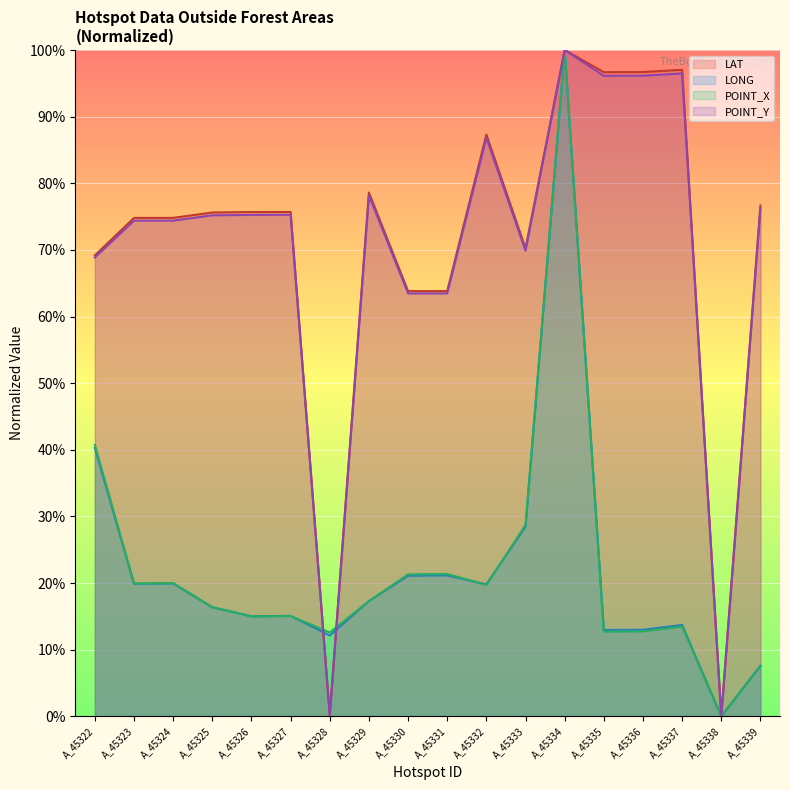

What is the difference between the maximum and minimum values in the POINT_X series?

100.0